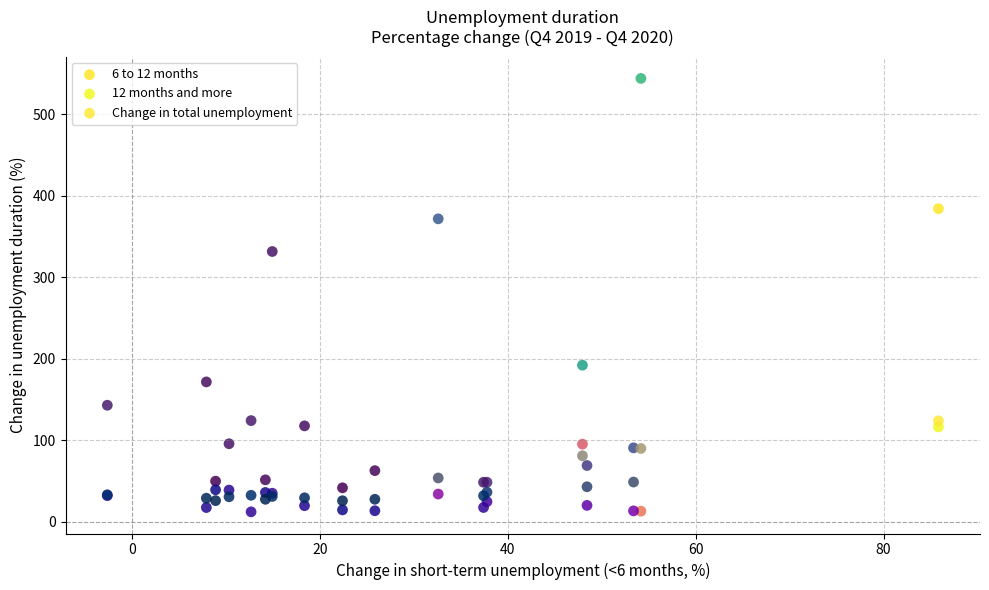

Across all series, what Y value is closest to 278?

331.8